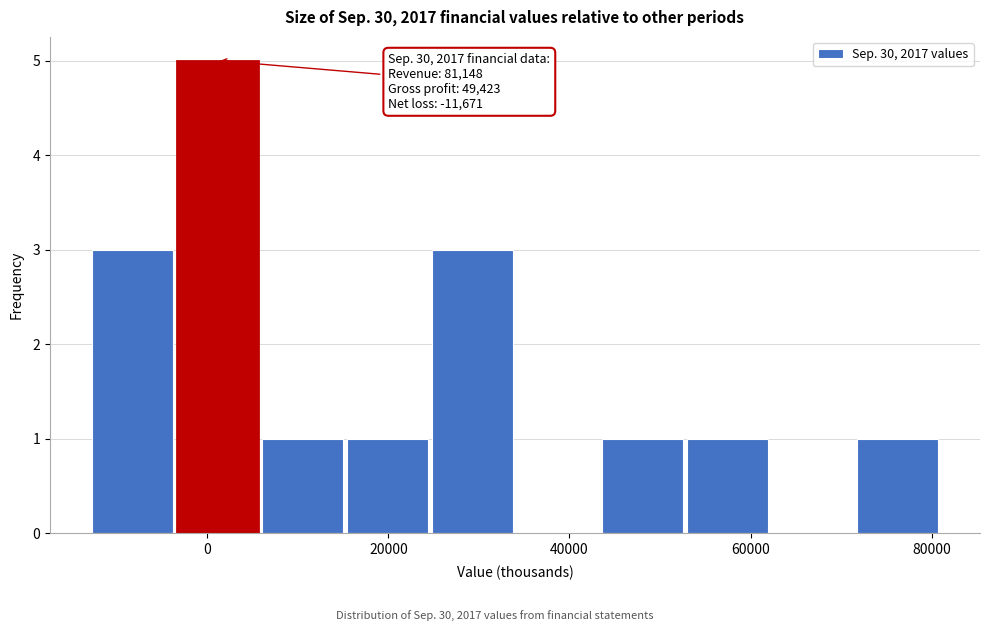

Which range on the x-axis has the tallest bar?

-4000 to 6000